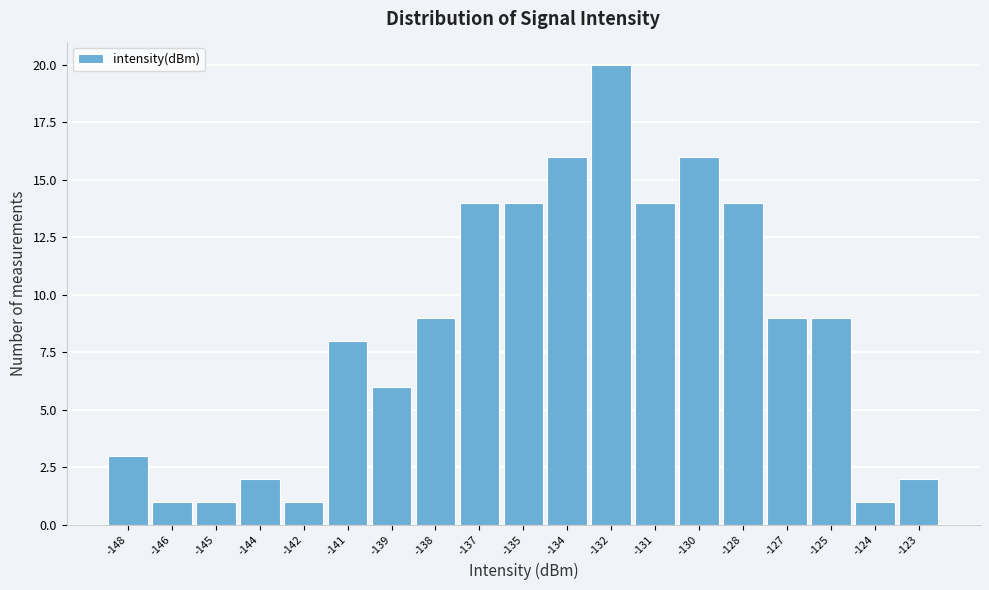

Reading left to right, what are all the values shown in this chart?

3	1	1	2	1	8	6	9	14	14	16	20	14	16	14	9	9	1	2